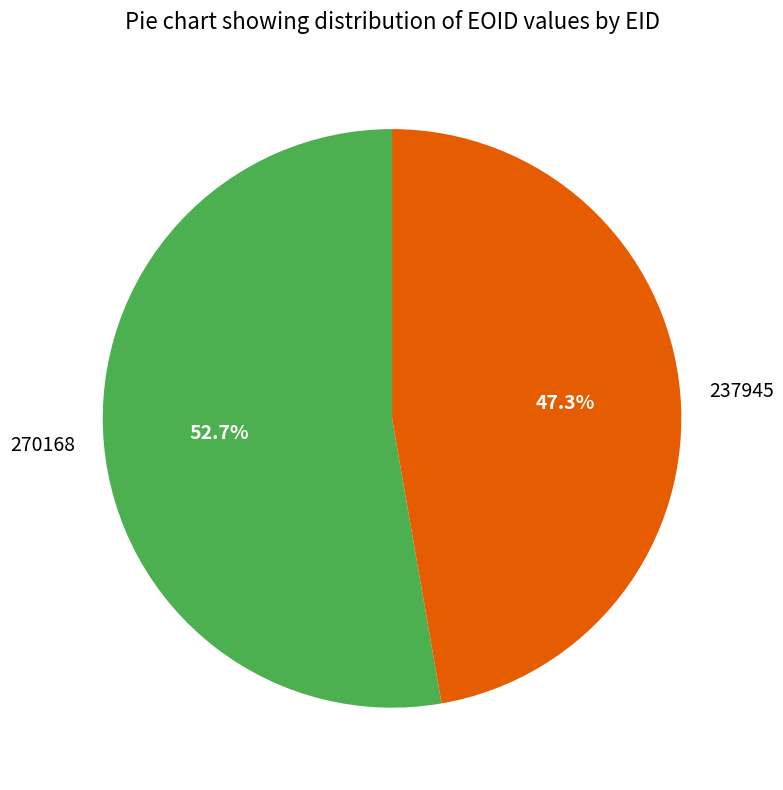

True or false: 237945 accounts for 33% of the total.

False